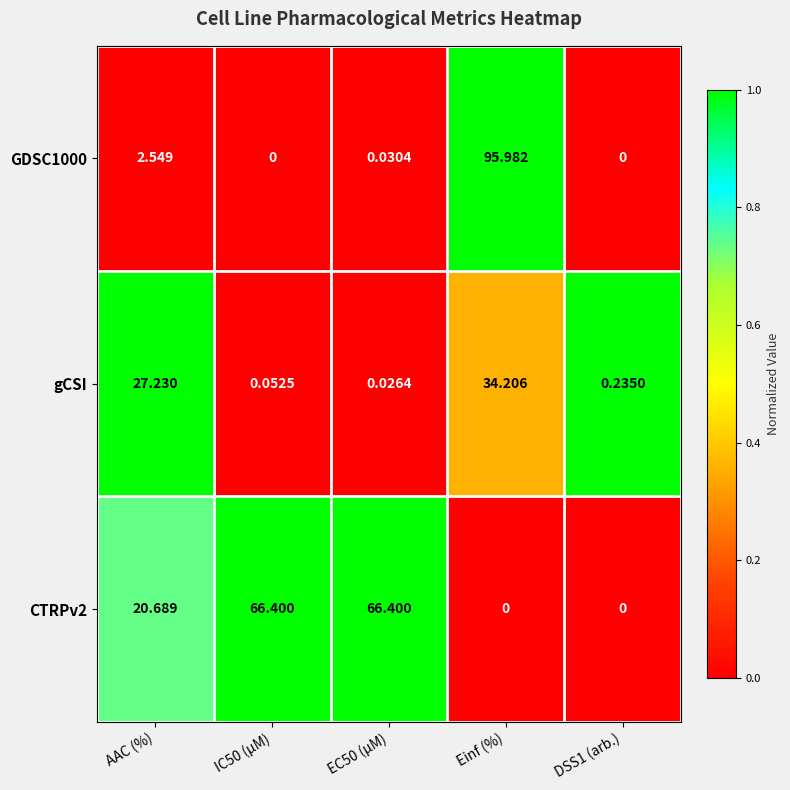

Rank the series at AAC (%) from highest to lowest value.

gCSI, CTRPv2, GDSC1000